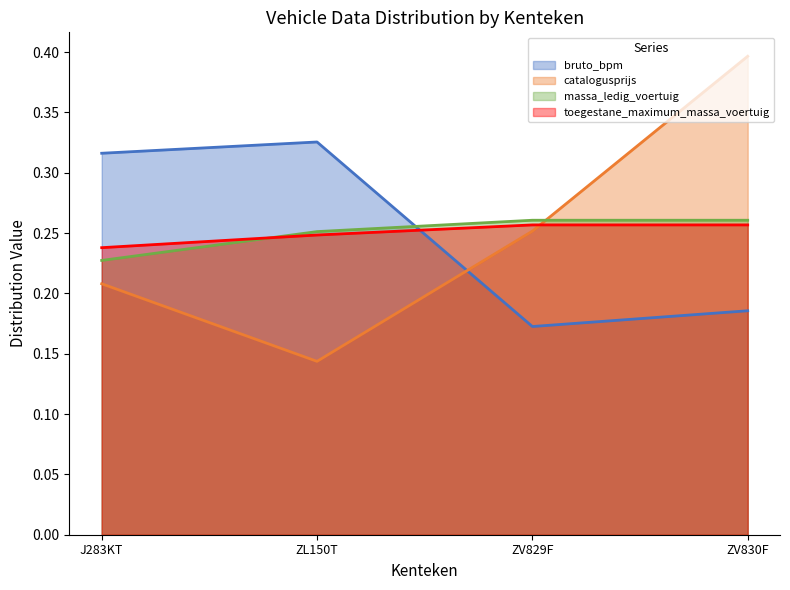

Which has a higher value, J283KT or ZL150T?

ZL150T